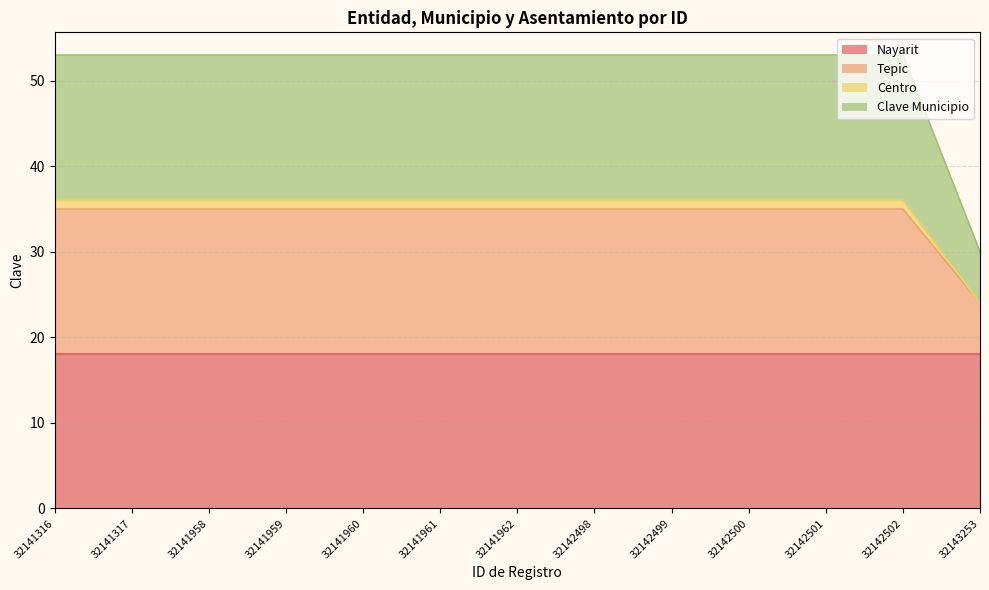

Does the chart display data point markers on the line(s)?

No